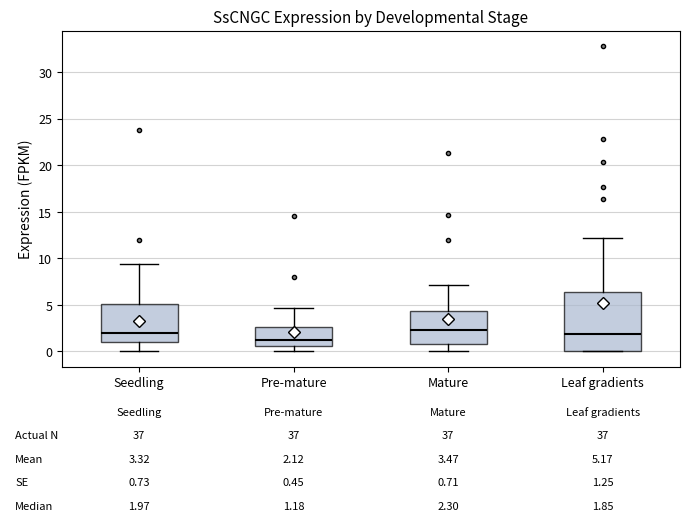

Comparing the boxes themselves (not the whiskers), which one is the tallest?

Leaf gradients